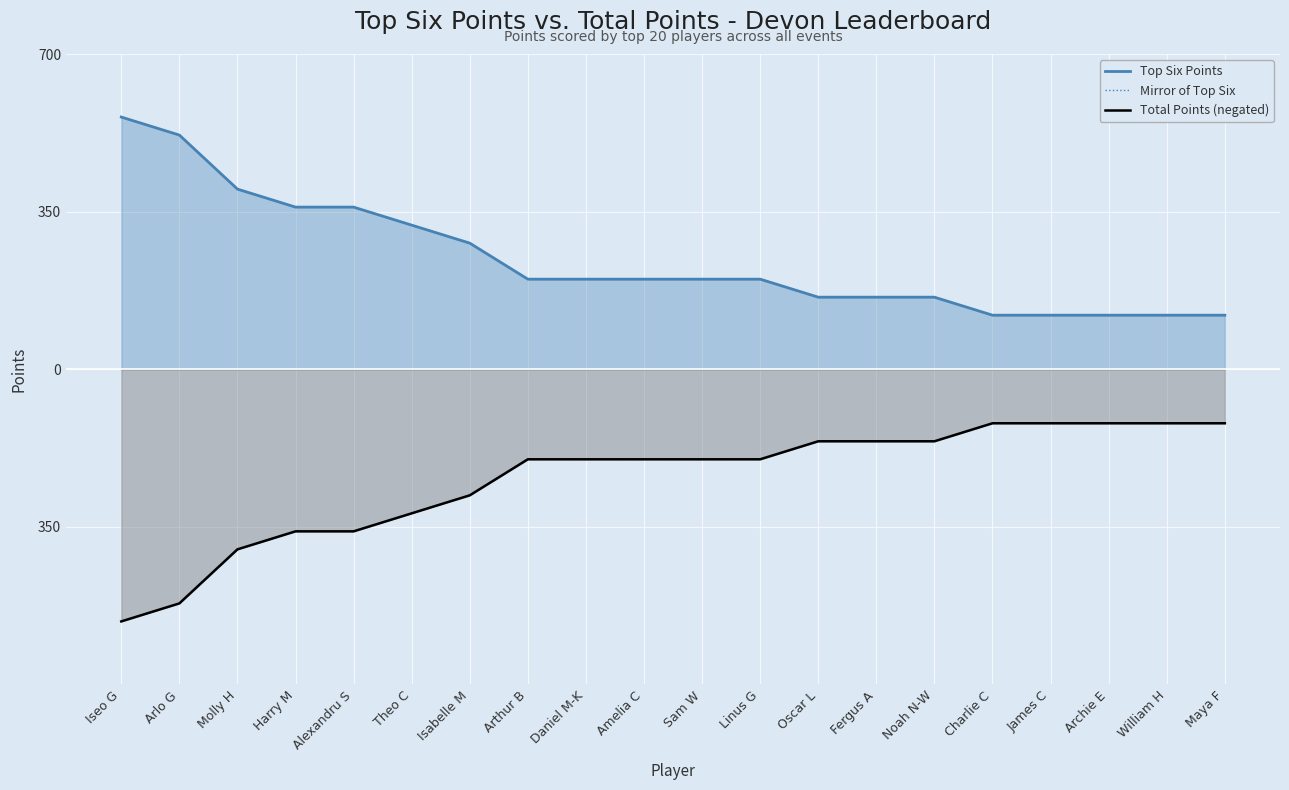

What is the difference between the Top Six Points values at Arthur B and Isabelle M?

80